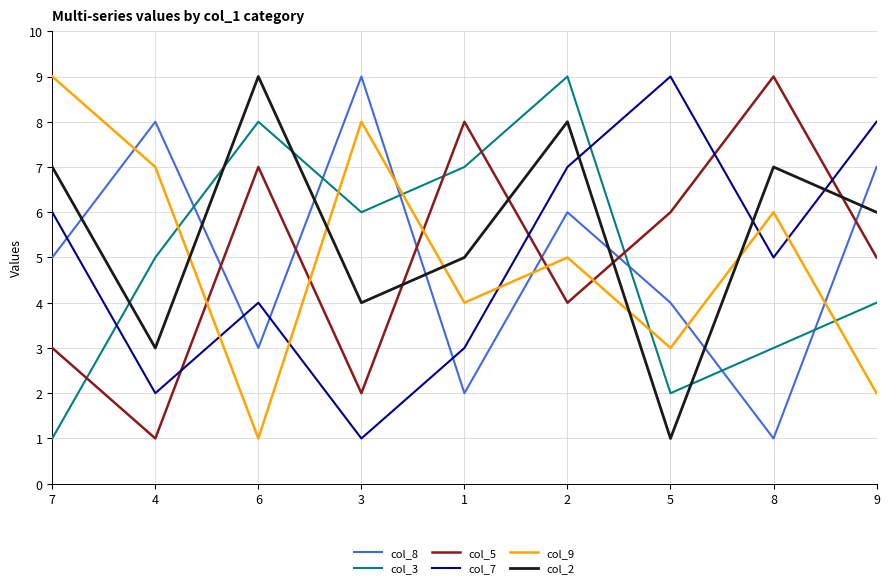

Reading right to left, extract all data points from this chart.

col_8: 9=7	8=1	5=4	2=6	1=2	3=9	6=3	4=8	7=5
col_3: 9=4	8=3	5=2	2=9	1=7	3=6	6=8	4=5	7=1
col_5: 9=5	8=9	5=6	2=4	1=8	3=2	6=7	4=1	7=3
col_7: 9=8	8=5	5=9	2=7	1=3	3=1	6=4	4=2	7=6
col_9: 9=2	8=6	5=3	2=5	1=4	3=8	6=1	4=7	7=9
col_2: 9=6	8=7	5=1	2=8	1=5	3=4	6=9	4=3	7=7